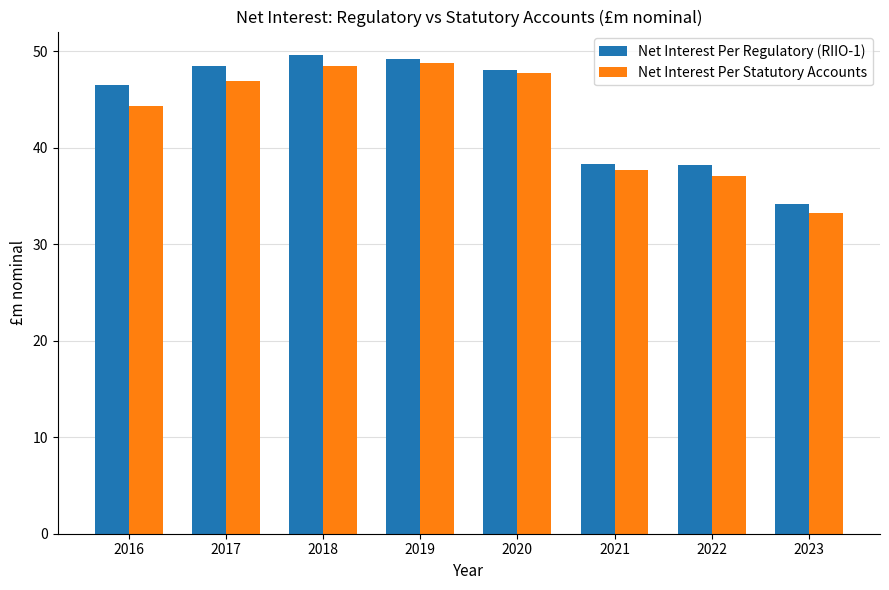

Where is Net Interest Per Statutory Accounts nearest to the value 40?

2021